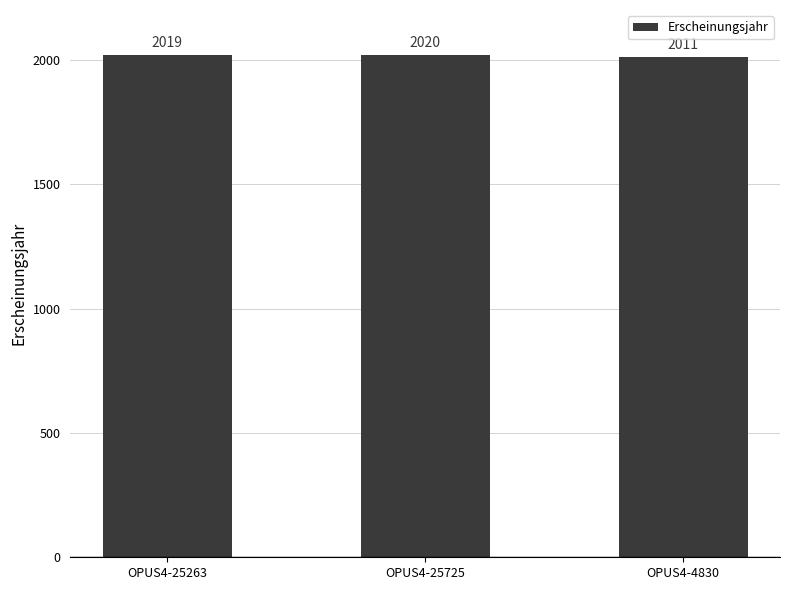

What is the label of the 2nd bar from the left?

OPUS4-25725